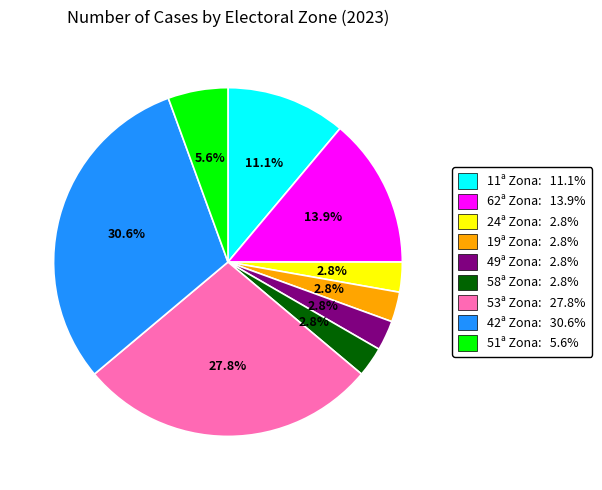

What is the largest slice in the pie chart?

42ª Zona: 30.6%